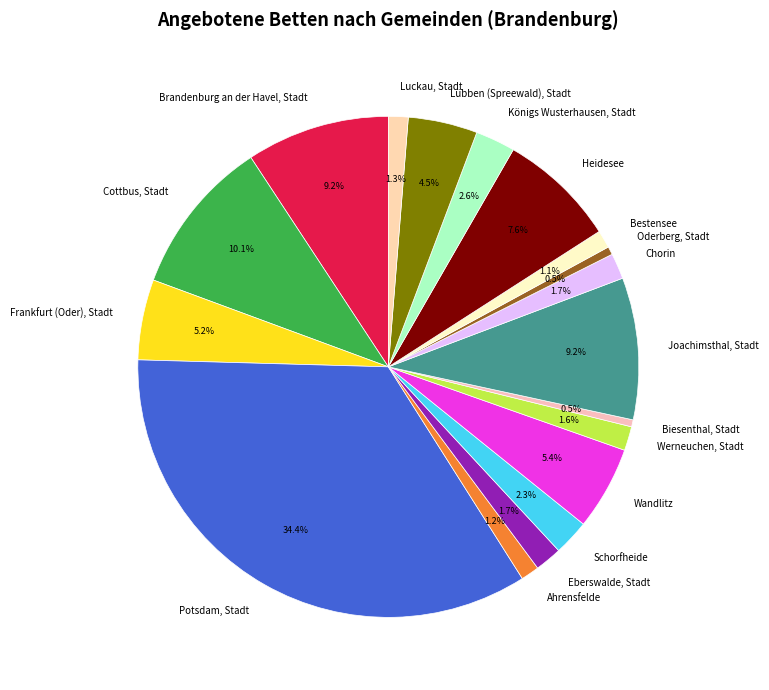

What percentage do Ahrensfelde and Frankfurt (Oder), Stadt together represent?

6.4%